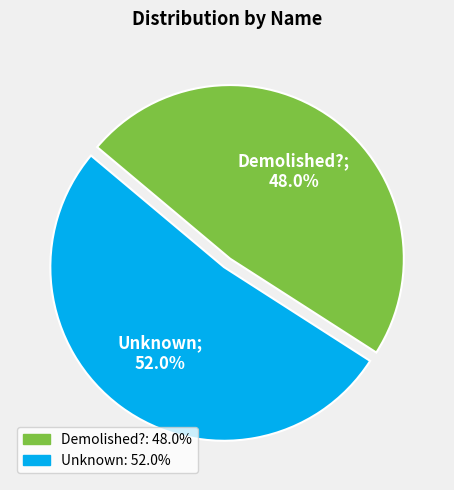

Count the number of slices in the pie.

2